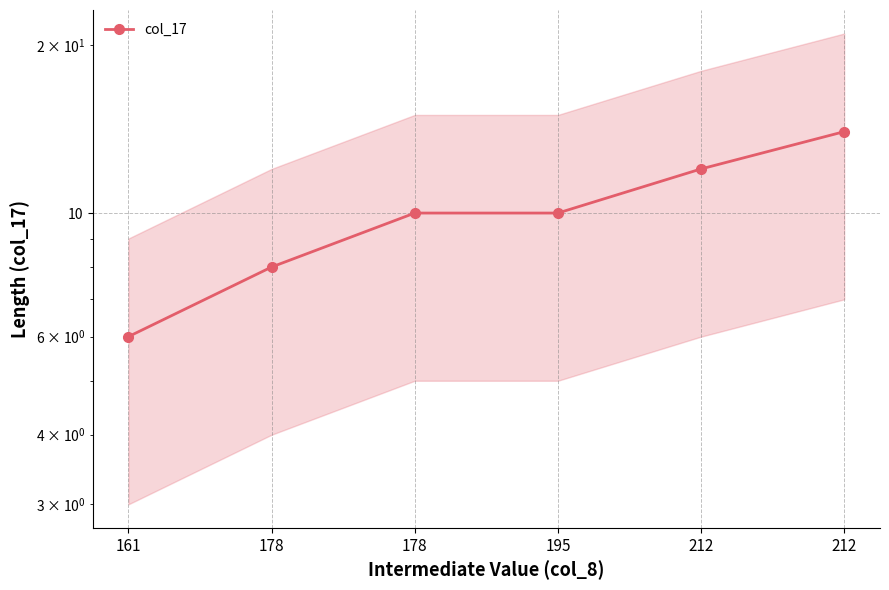

The value at 212 is 20. True or false?

False